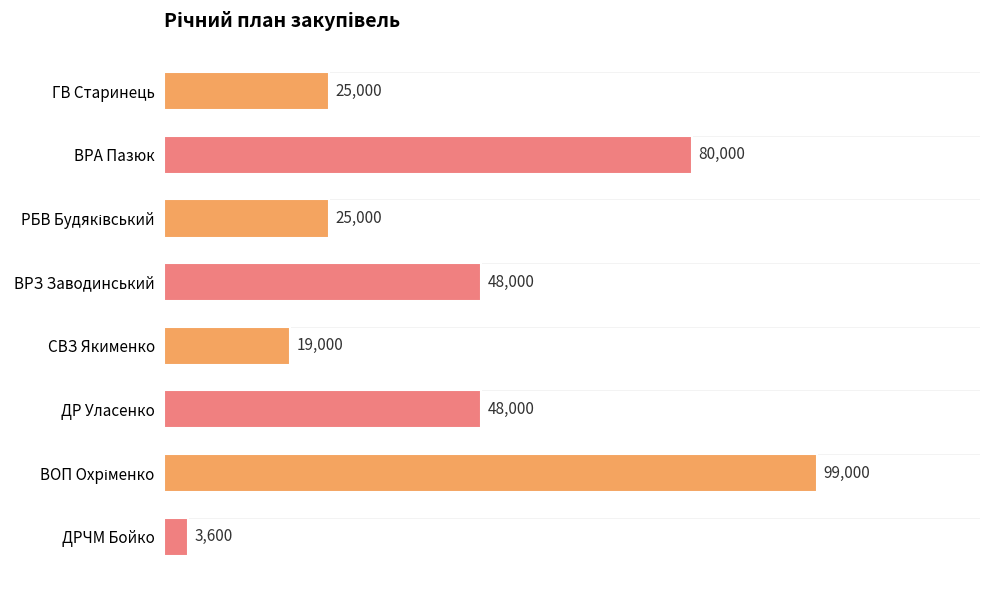

True or false: the data shows 48000 at ДР Уласенко.

True